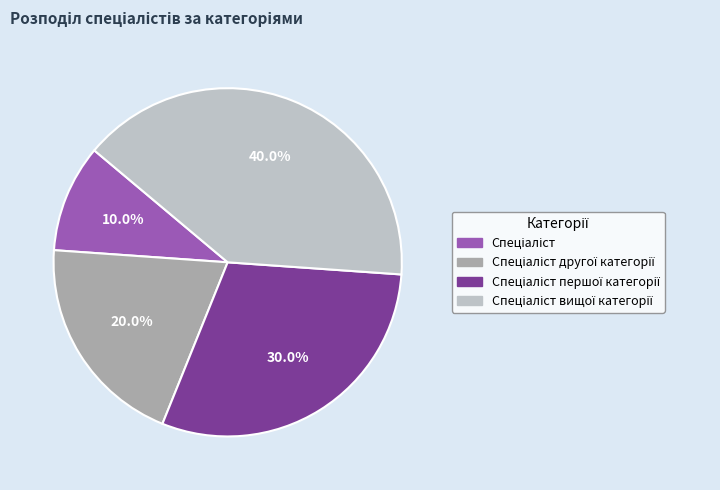

Does any single category account for the majority?

No